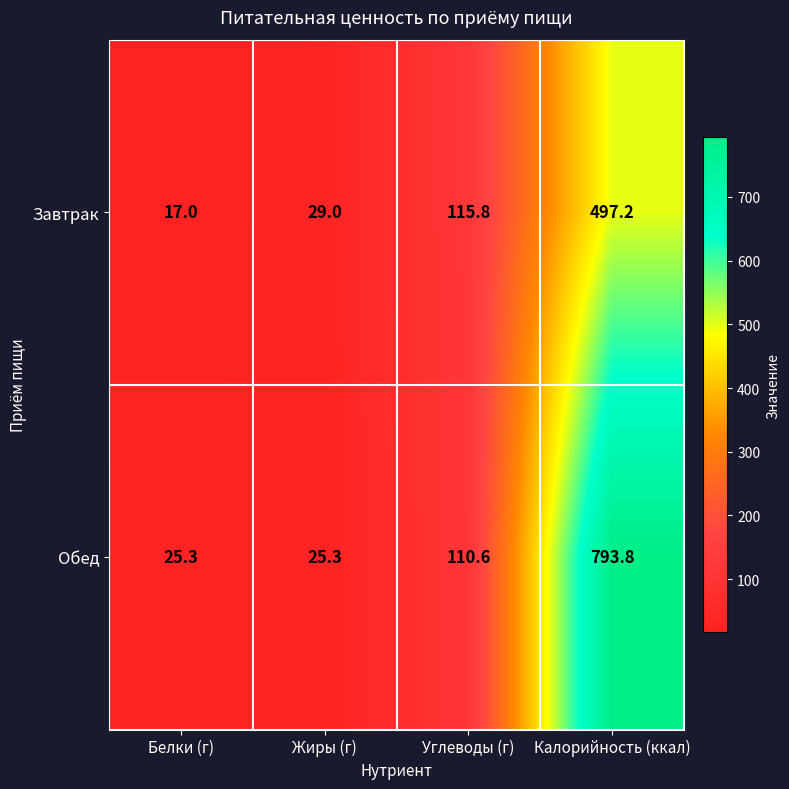

Reading left to right, list all the values displayed in this chart.

Завтрак: 17.0	29.0	115.8	497.2
Обед: 25.3	25.3	110.6	793.8